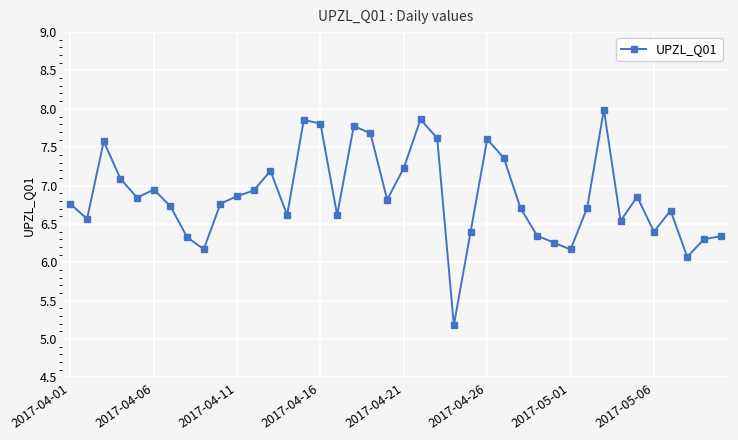

What is the greatest value displayed?

8.0